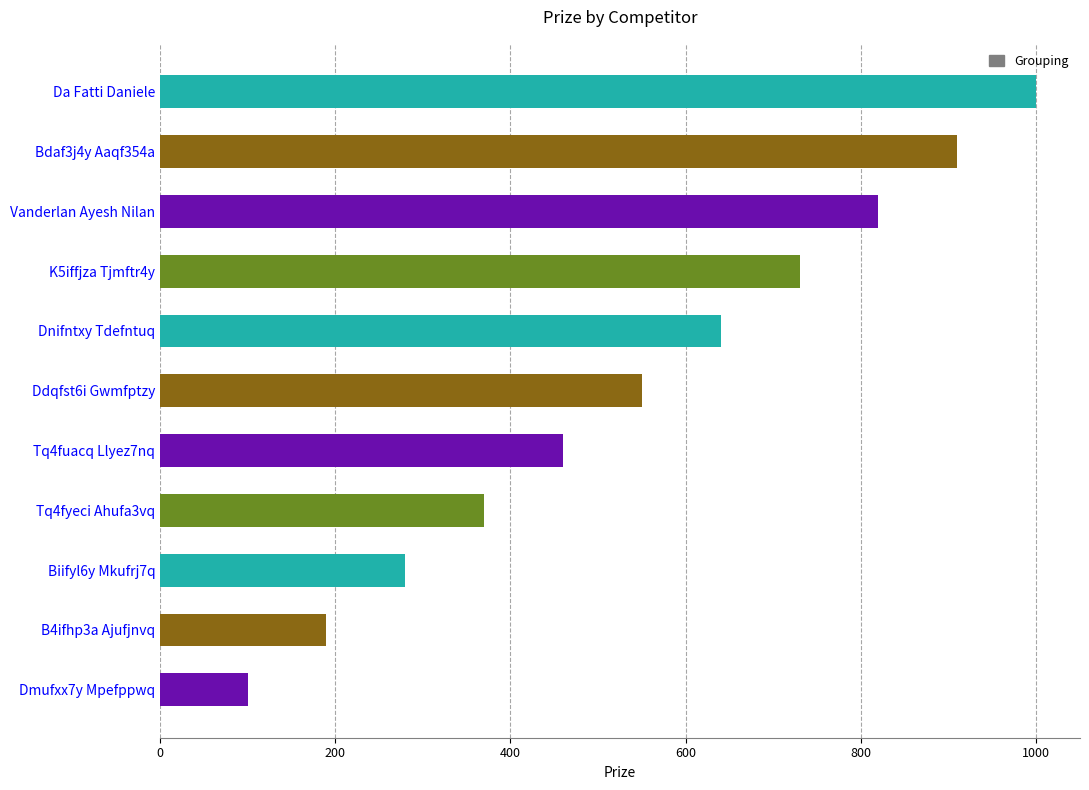

At which label is the value closest to 550?

Ddqfst6i Gwmfptzy